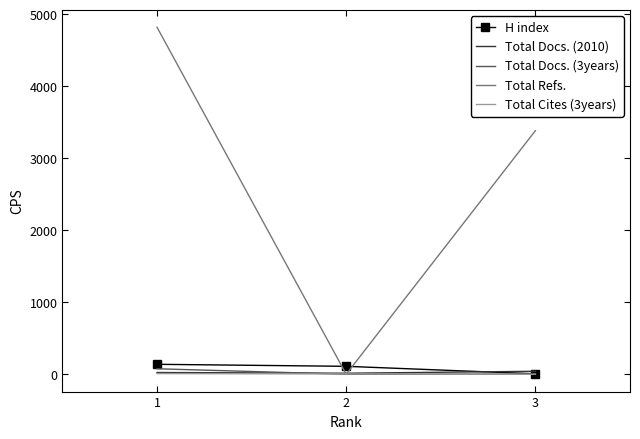

Is the value of H index at 2 greater than the value of Total Refs. at 2?

Yes